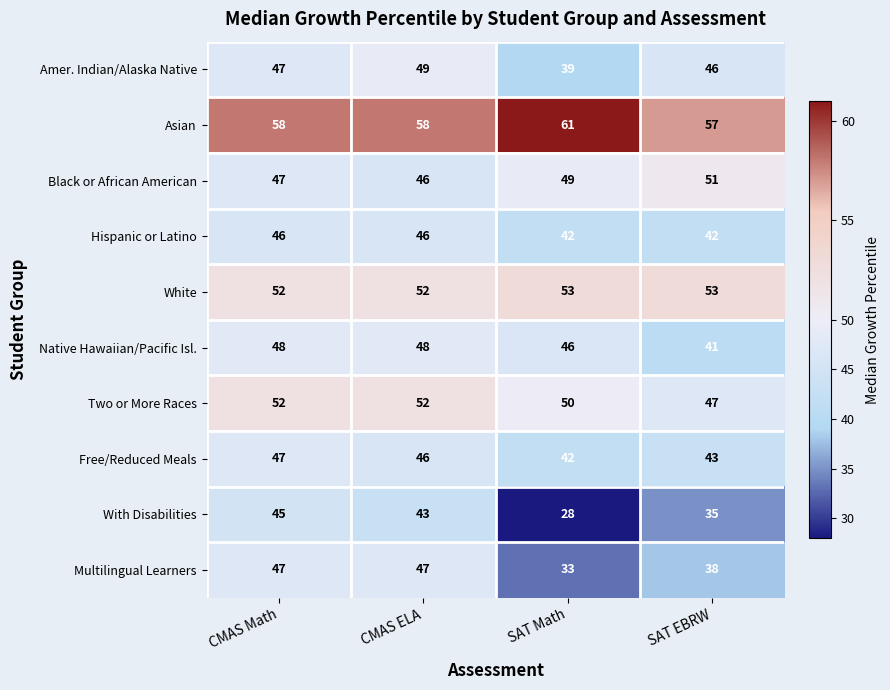

Count the number of data series in this chart.

10